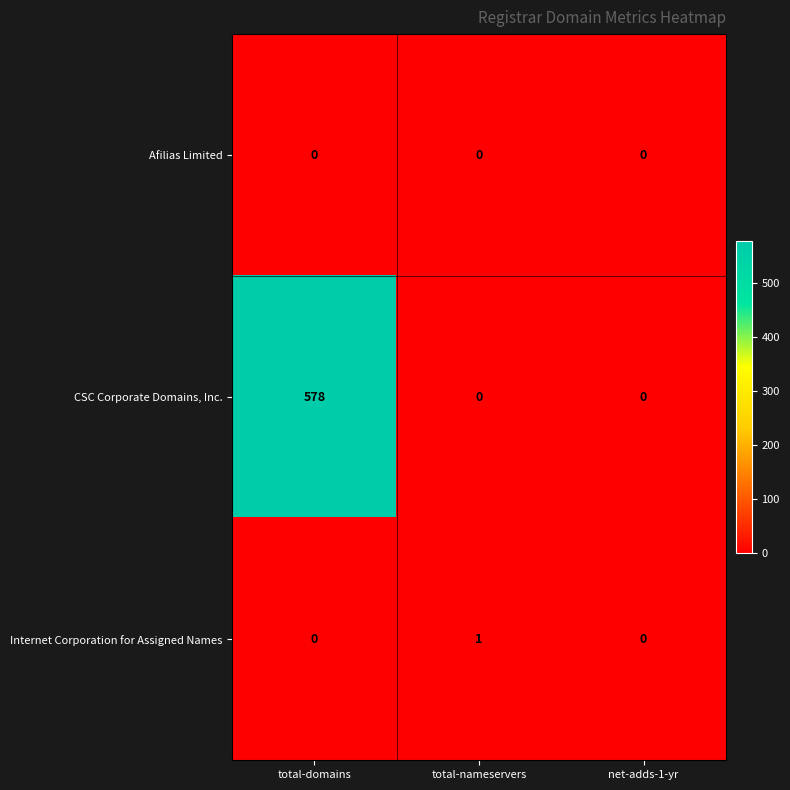

Count the Internet Corporation for Assigned Names values in the range 0 to 1.

3